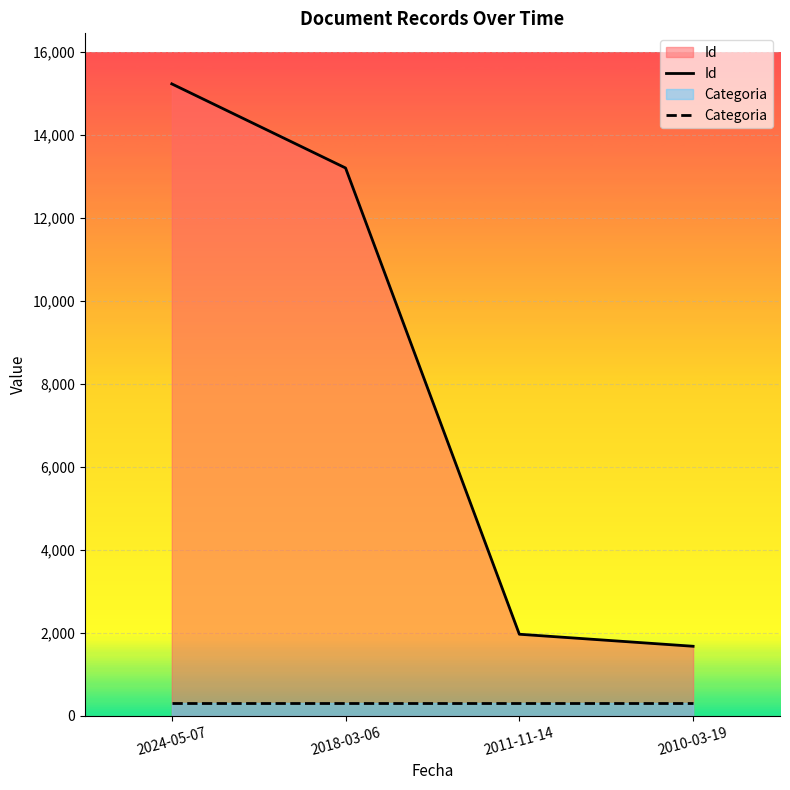

What is the label of the 1st point from the right?

2010-03-19